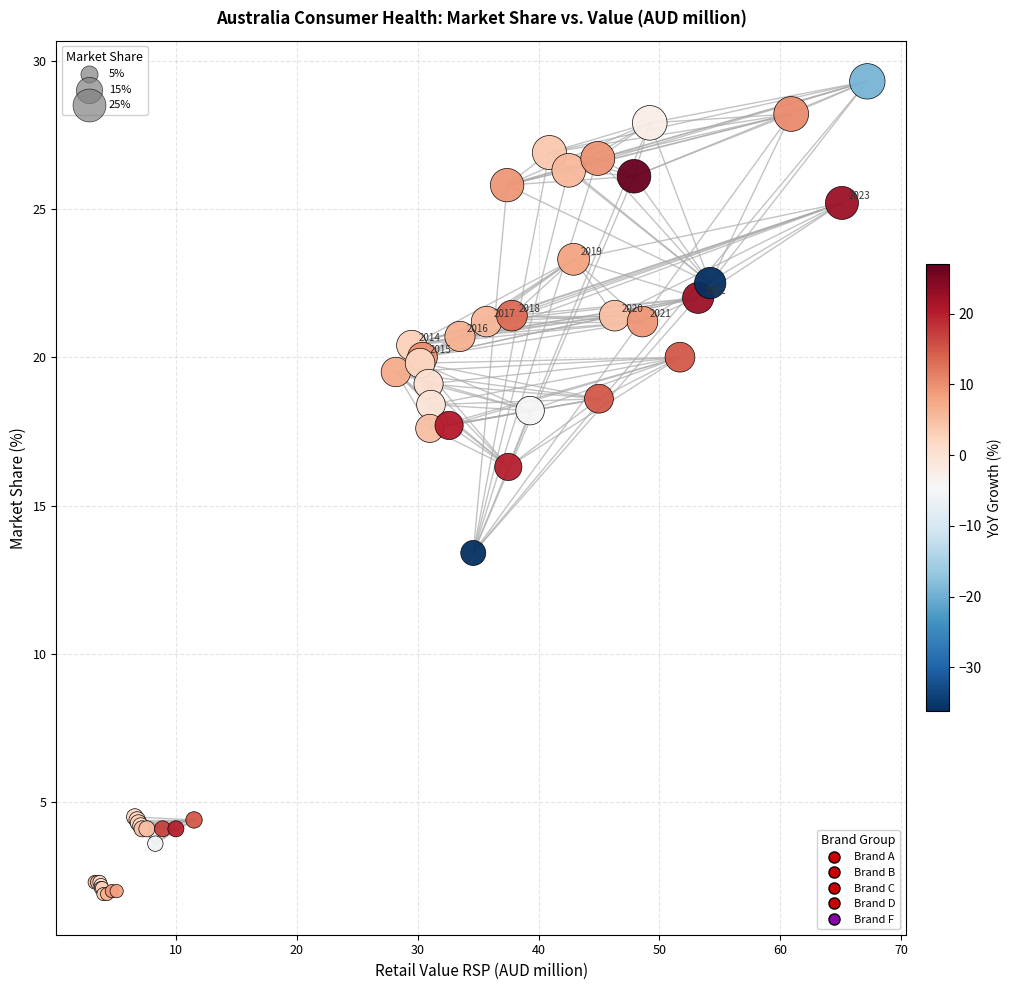

Which series reaches the minimum Y coordinate?

Brand D